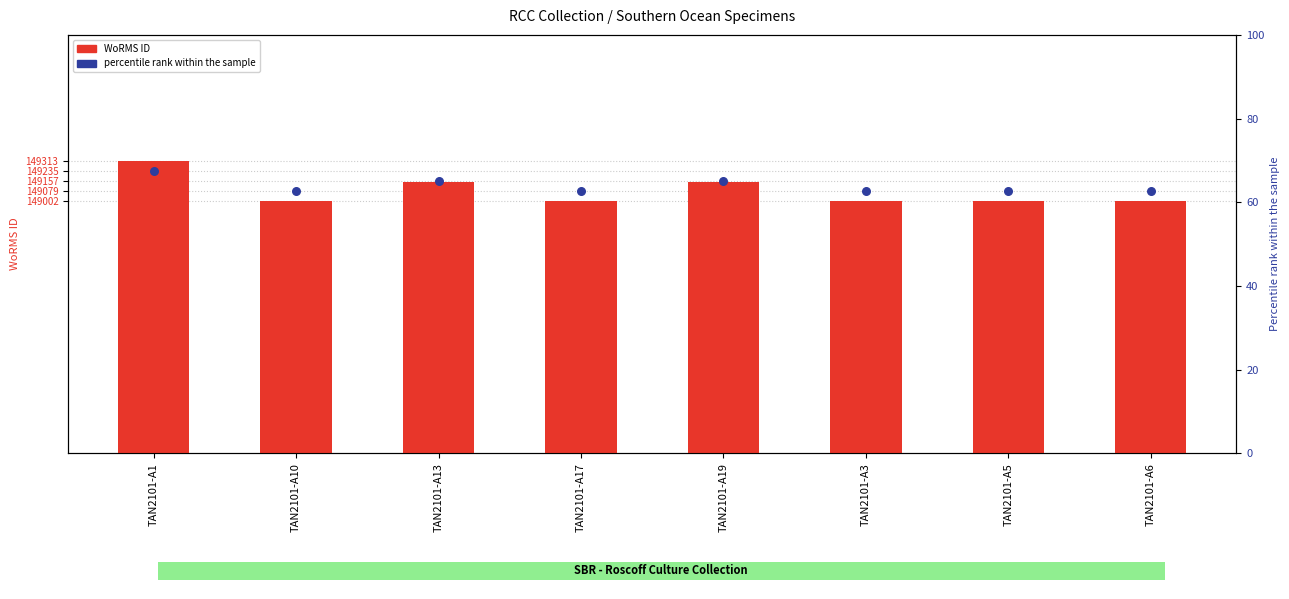

Which series has the widest spread of Y values?

WoRMS ID (scaled)